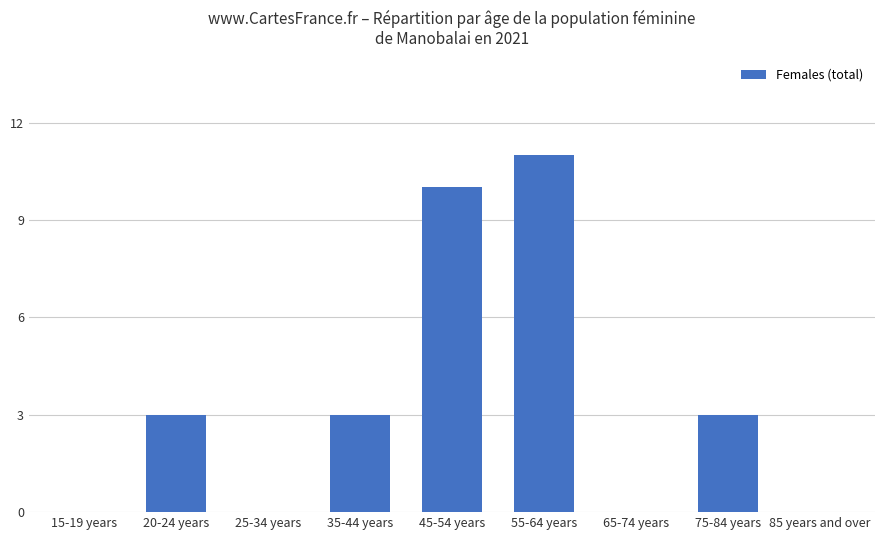

Count the values in the range 0 to 3.

7